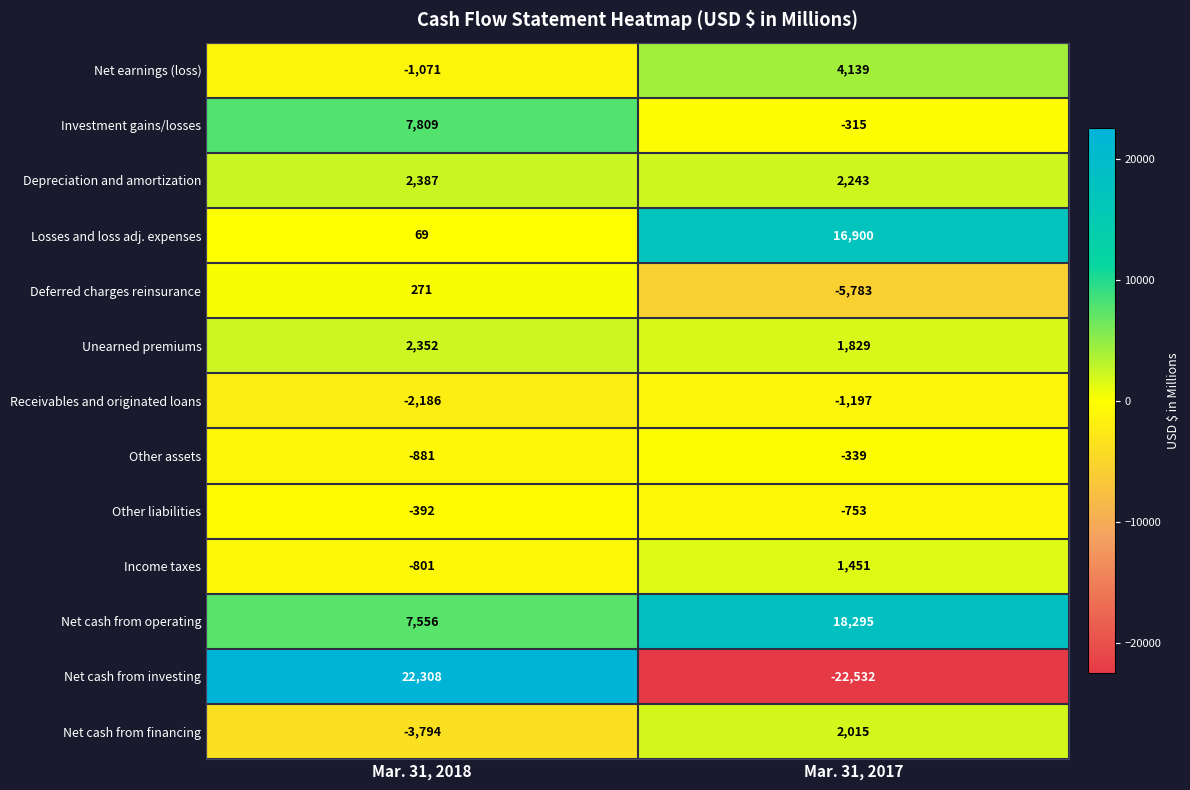

Rank the series by their maximum value, from lowest to highest.

Receivables and originated loans, Other liabilities, Other assets, Deferred charges reinsurance, Income taxes, Net cash from financing, Unearned premiums, Depreciation and amortization, Net earnings (loss), Investment gains/losses, Losses and loss adj. expenses, Net cash from operating, Net cash from investing